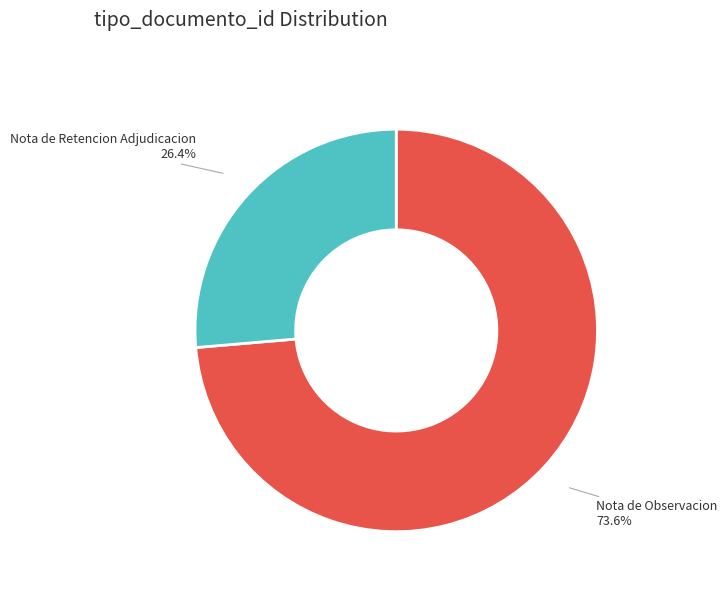

Rank the categories by value from lowest to highest.

Nota de Retencion Adjudicacion, Nota de Observacion